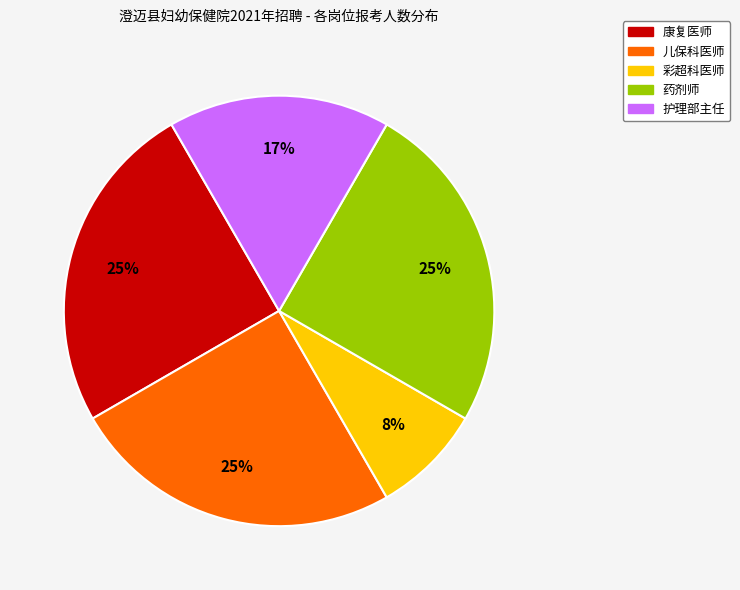

What percentage is the 护理部主任 slice, to the nearest percent?

17%